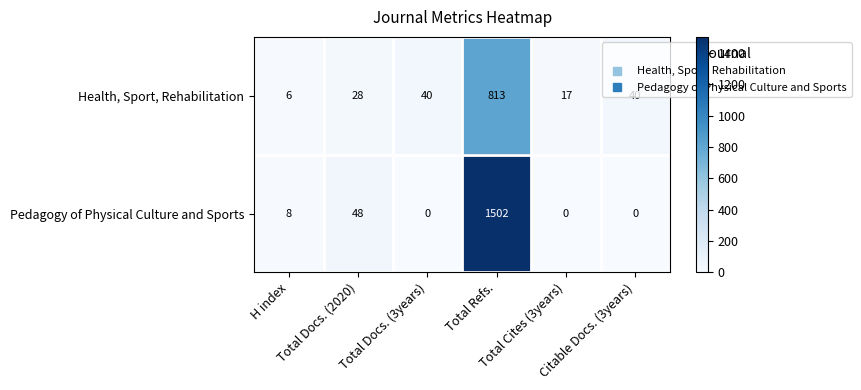

List the series in order of their overall mean, highest first.

Pedagogy of Physical Culture and Sports, Health, Sport, Rehabilitation